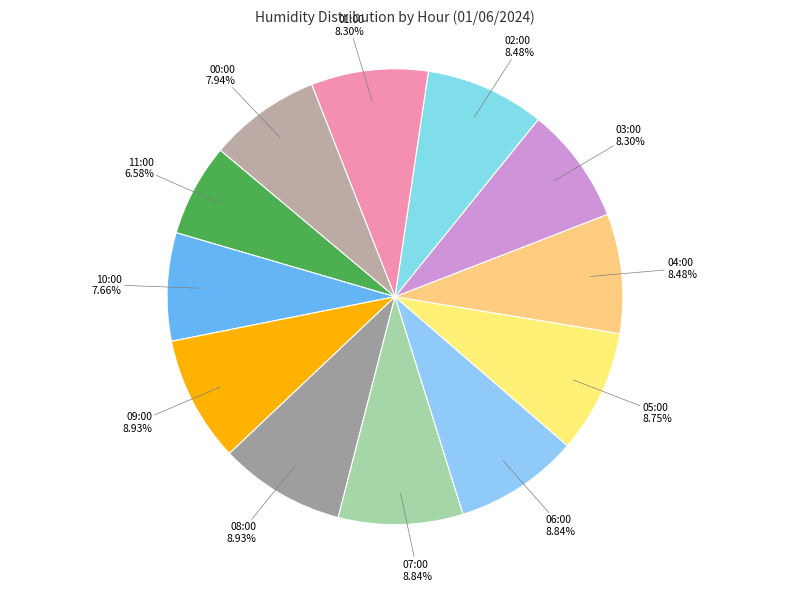

What is the ratio of the value at 04:00 to the value at 02:00?

1.0